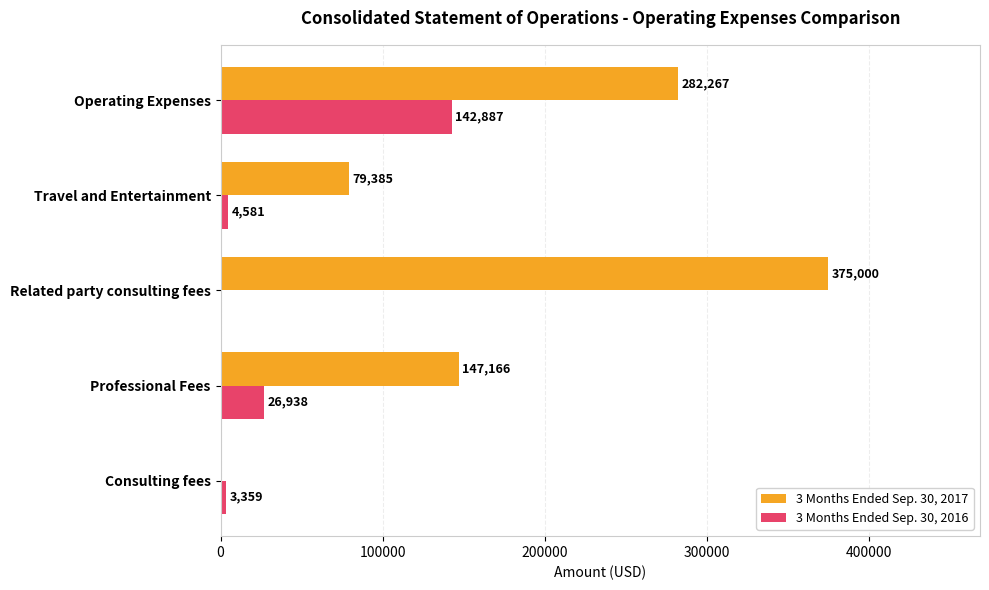

What is the sum of all 3 Months Ended Sep. 30, 2016 values?

177765